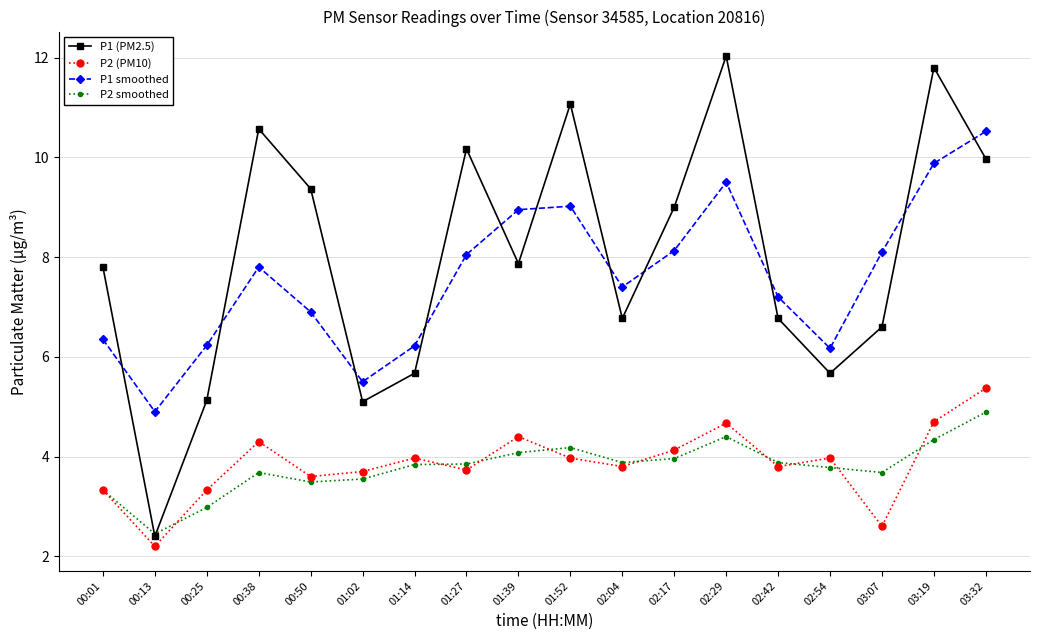

What are all the series names shown in the legend?

P1 (PM2.5), P2 (PM10), P1 smoothed, P2 smoothed